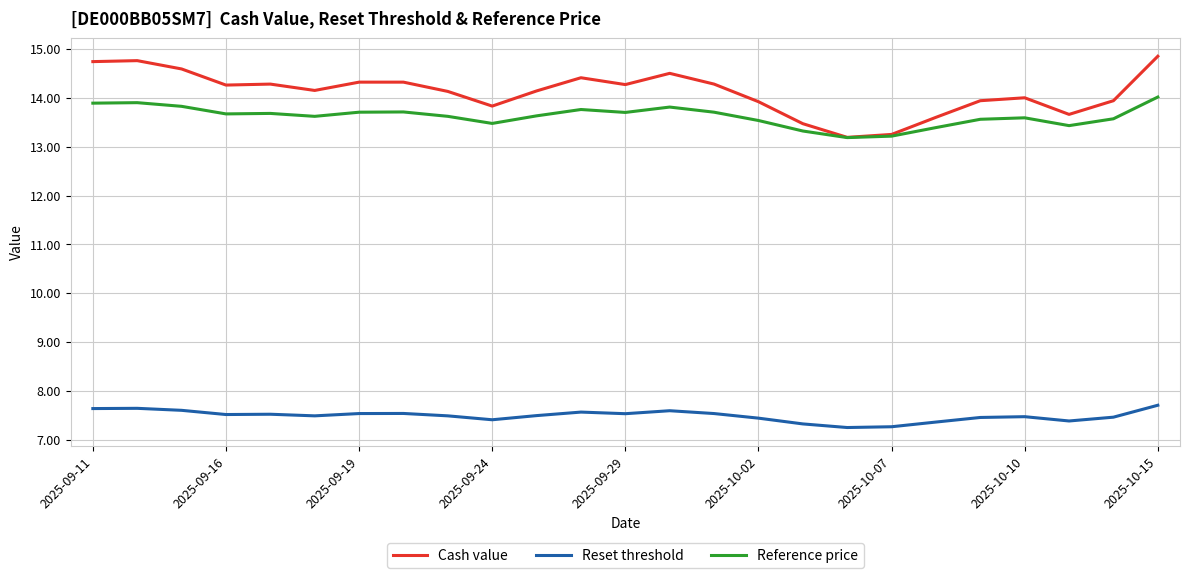

What is the smallest value displayed?

7.3